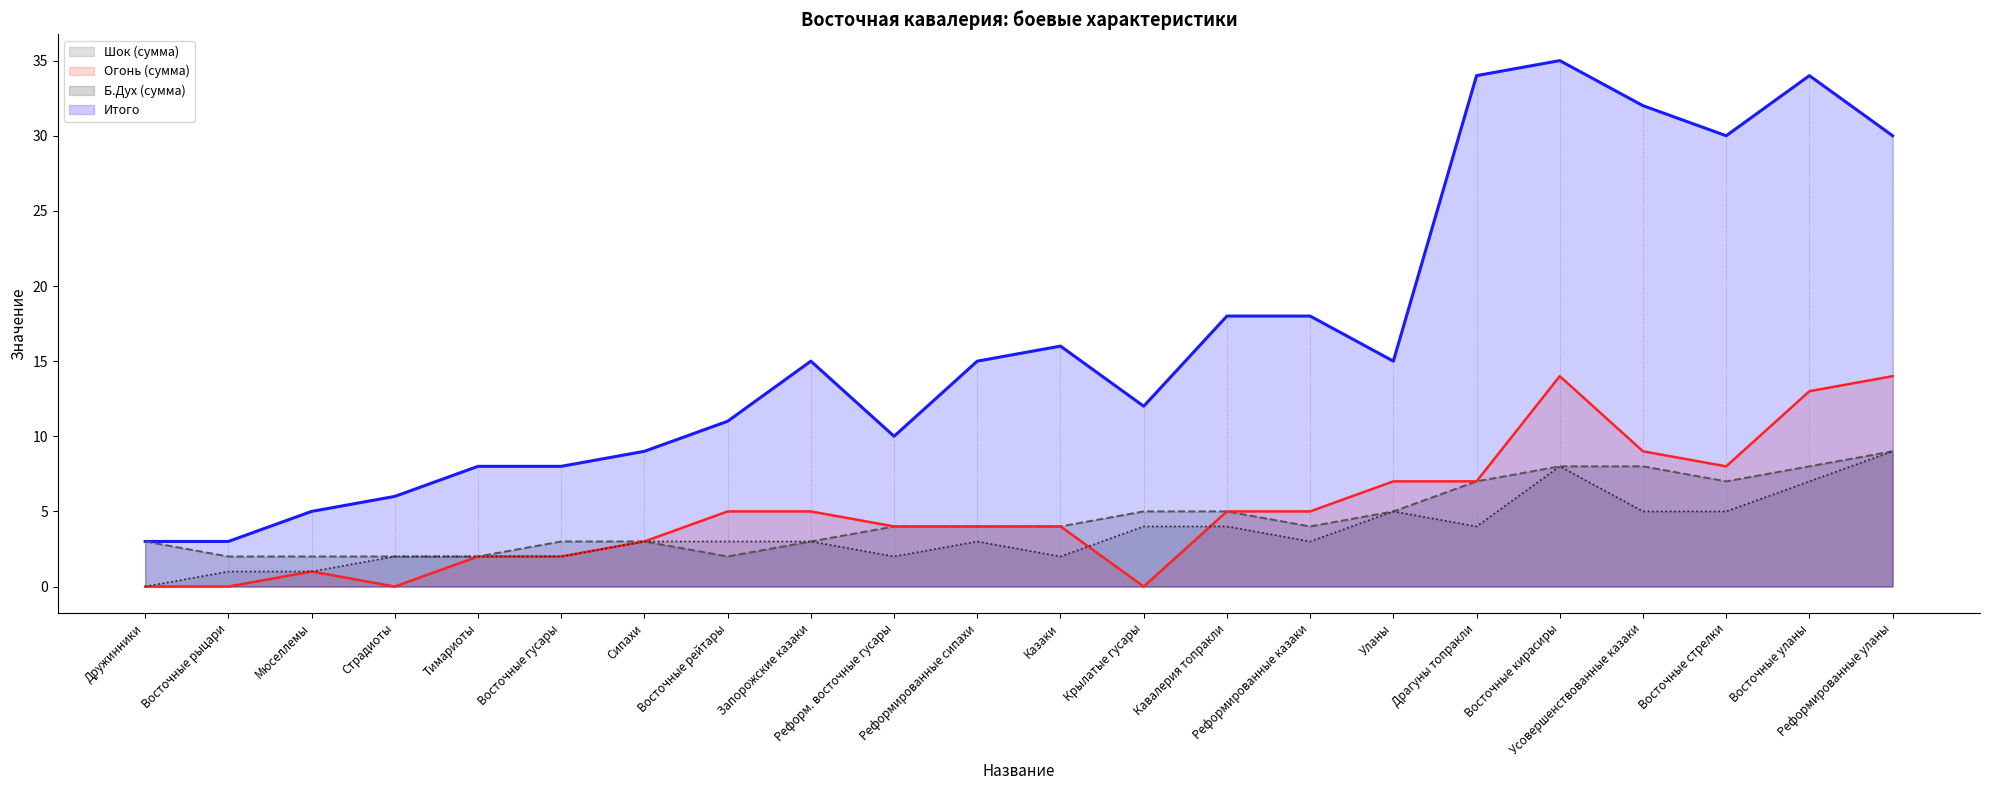

Is it true that Огонь (сумма) equals 21 at Восточные уланы?

False